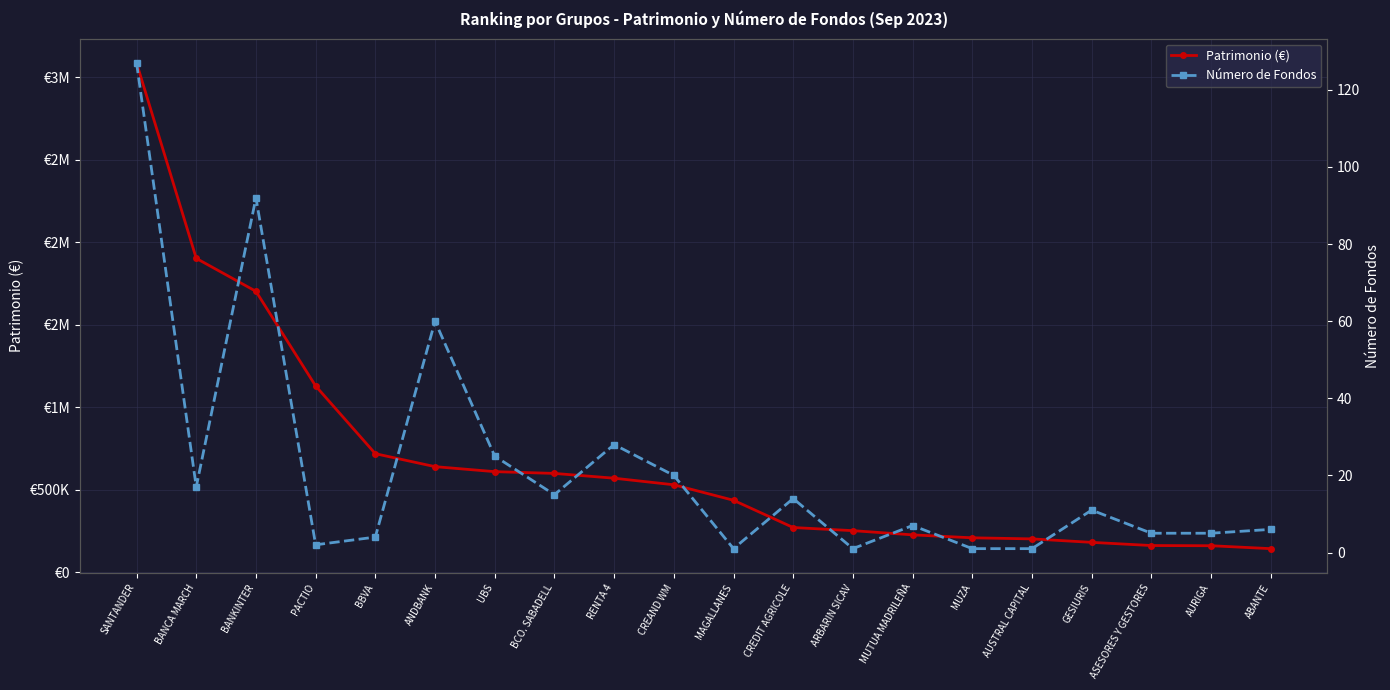

True or false: Número de Fondos and Patrimonio (€) cross at least once.

False